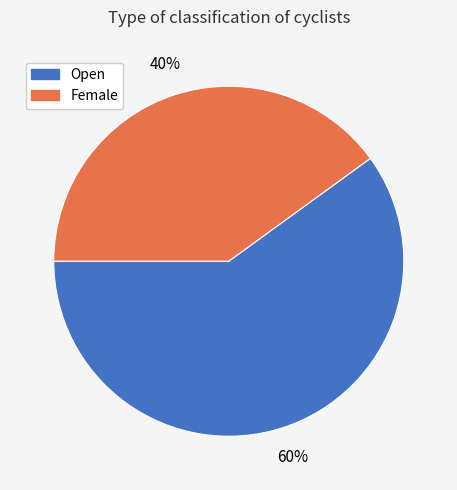

Do Open and Female together represent more than half of the pie?

Yes